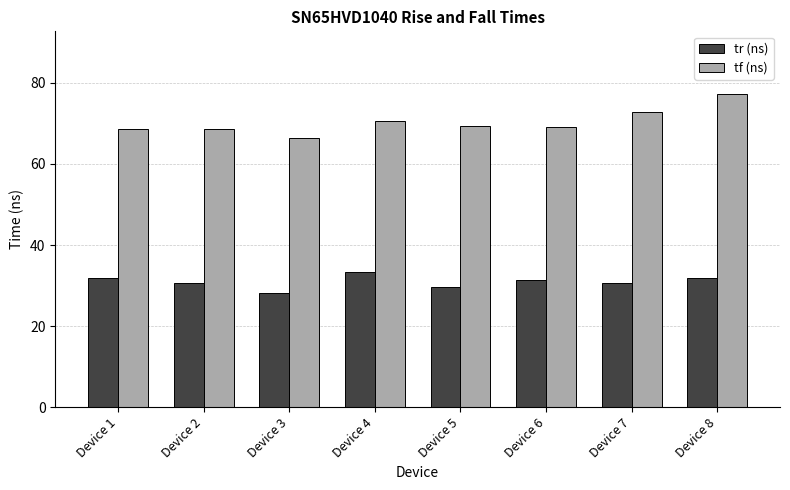

What is the difference between the second highest and minimum values in the tf (ns) series?

6.4